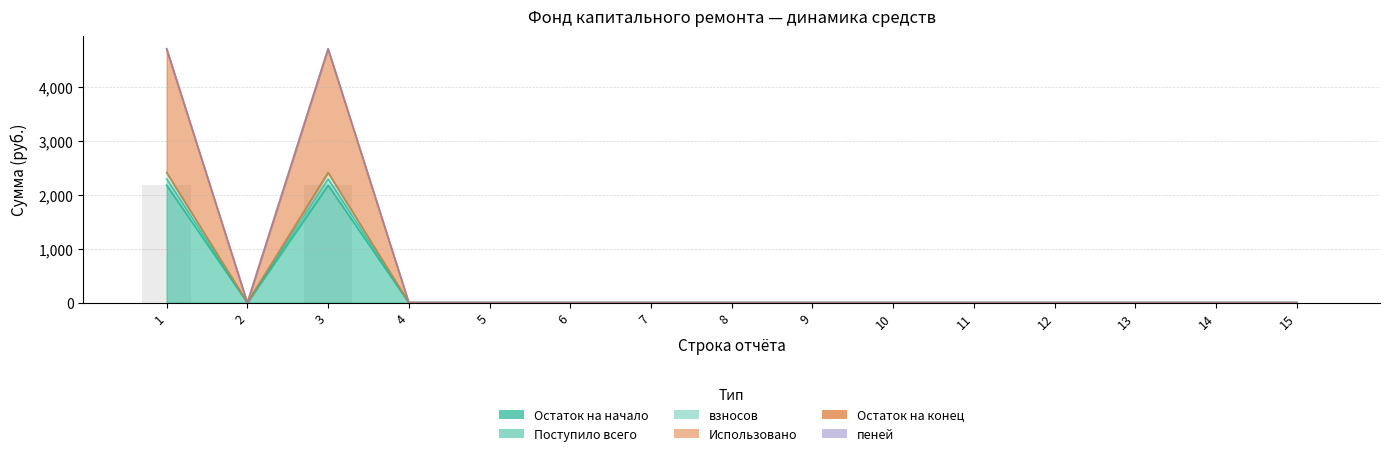

What is the difference between the Поступило всего values at 13 and 1?

2298.6